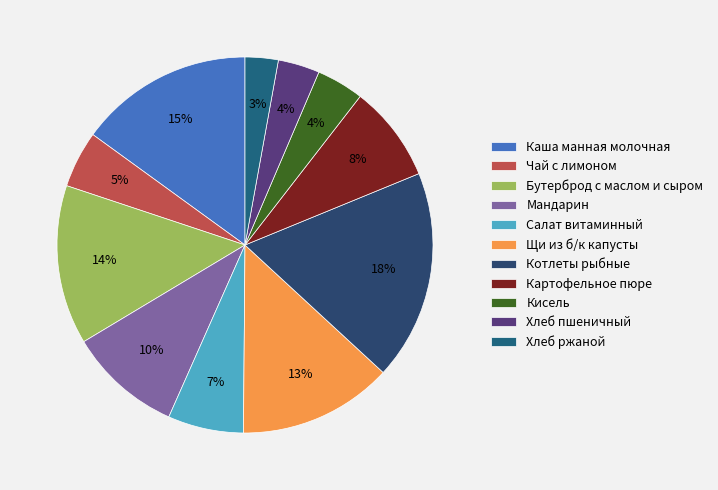

What is the smallest slice in the pie chart?

Хлеб ржаной